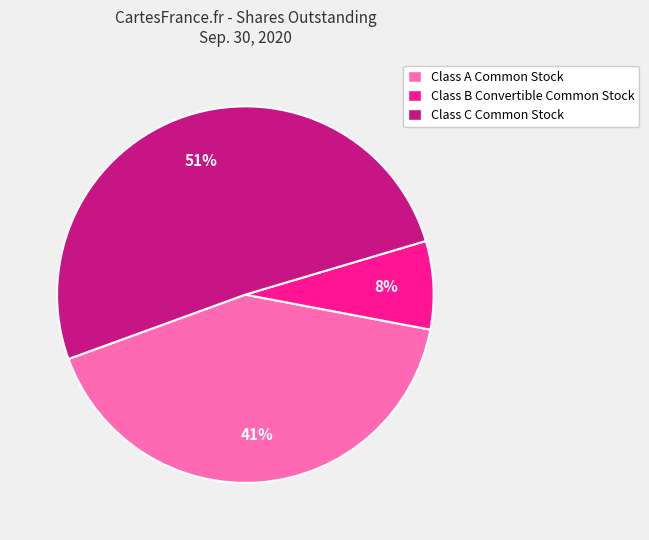

Count the number of slices in the pie.

3